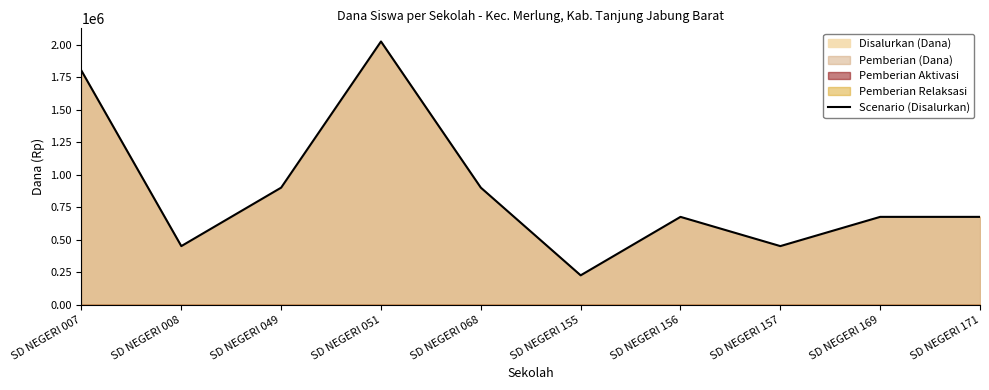

What is the change in value from SD NEGERI 156 to SD NEGERI 157?

-225000